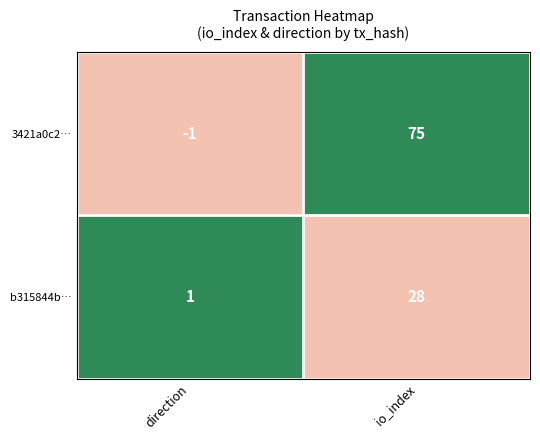

Reading left to right, transcribe all the data shown in this chart.

3421a0c2…: -1	75
b315844b…: 1	28